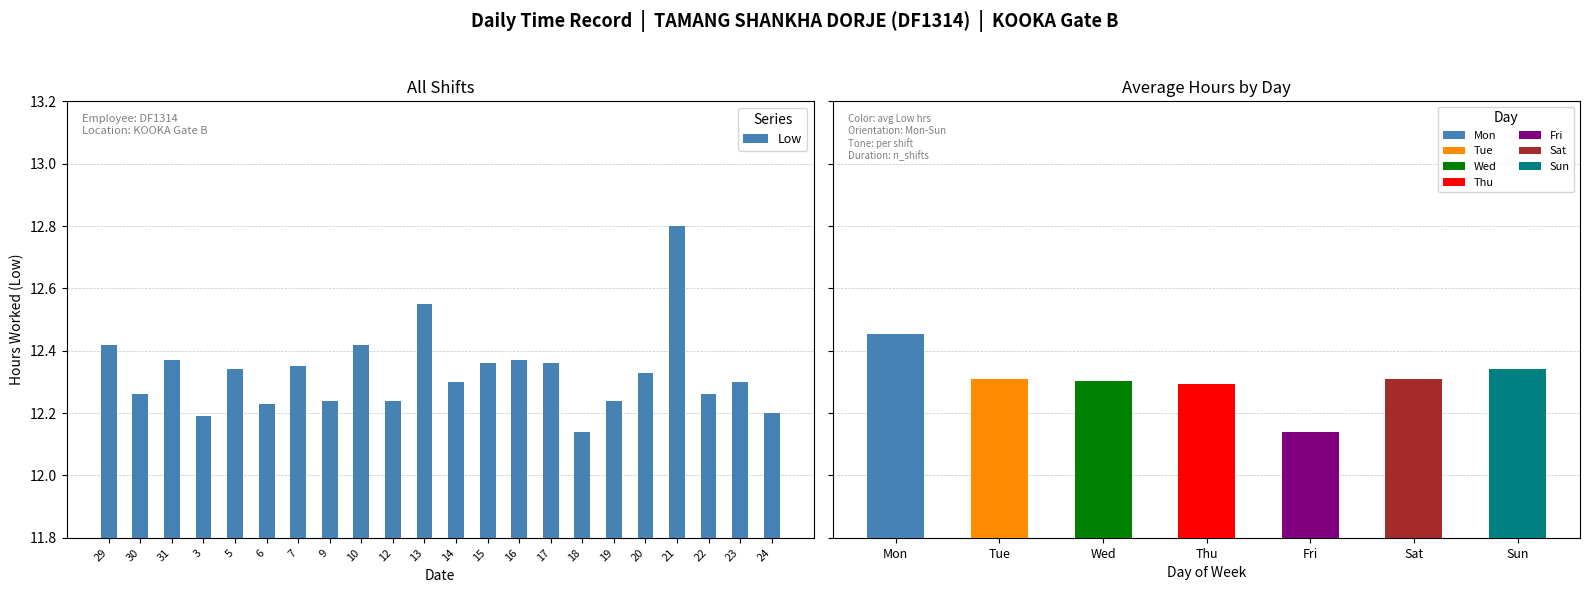

What is the value of the 7th bar from the left?

12.3